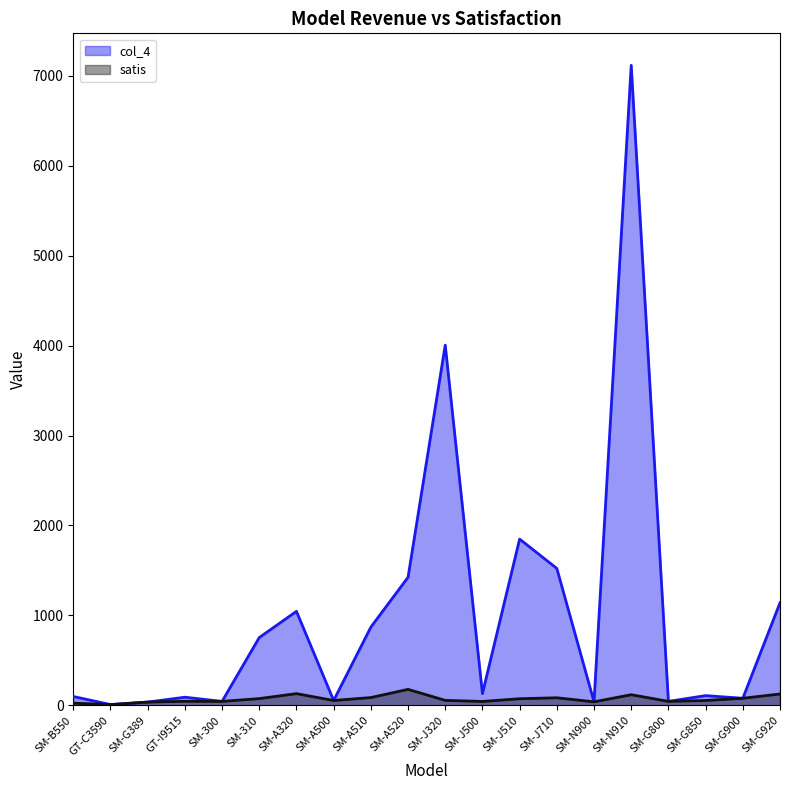

At which label is col_4 closest to 3562?

SM-J320